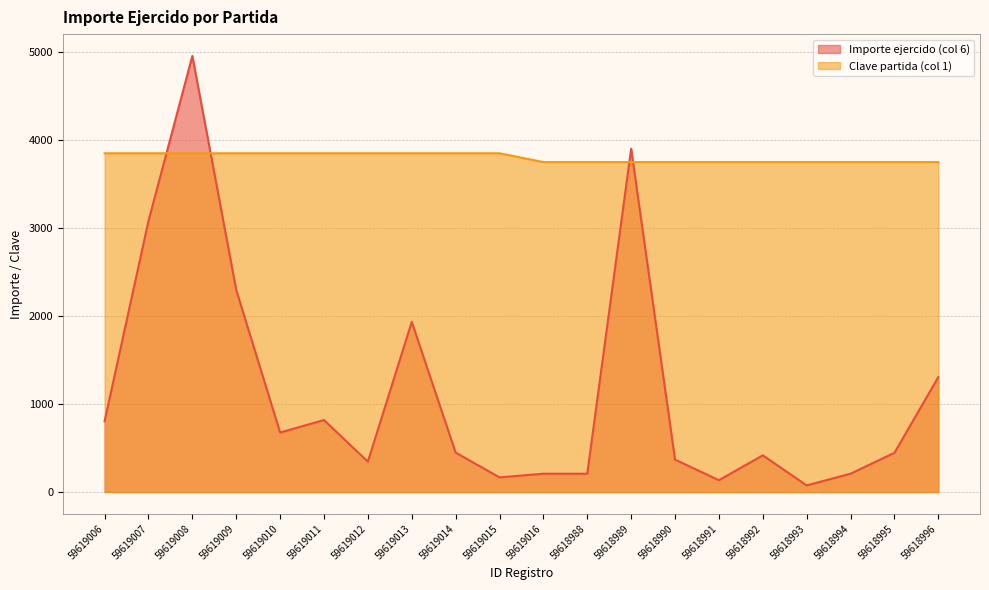

How many Clave partida (col 1) values are between 3750 and 3850?

20